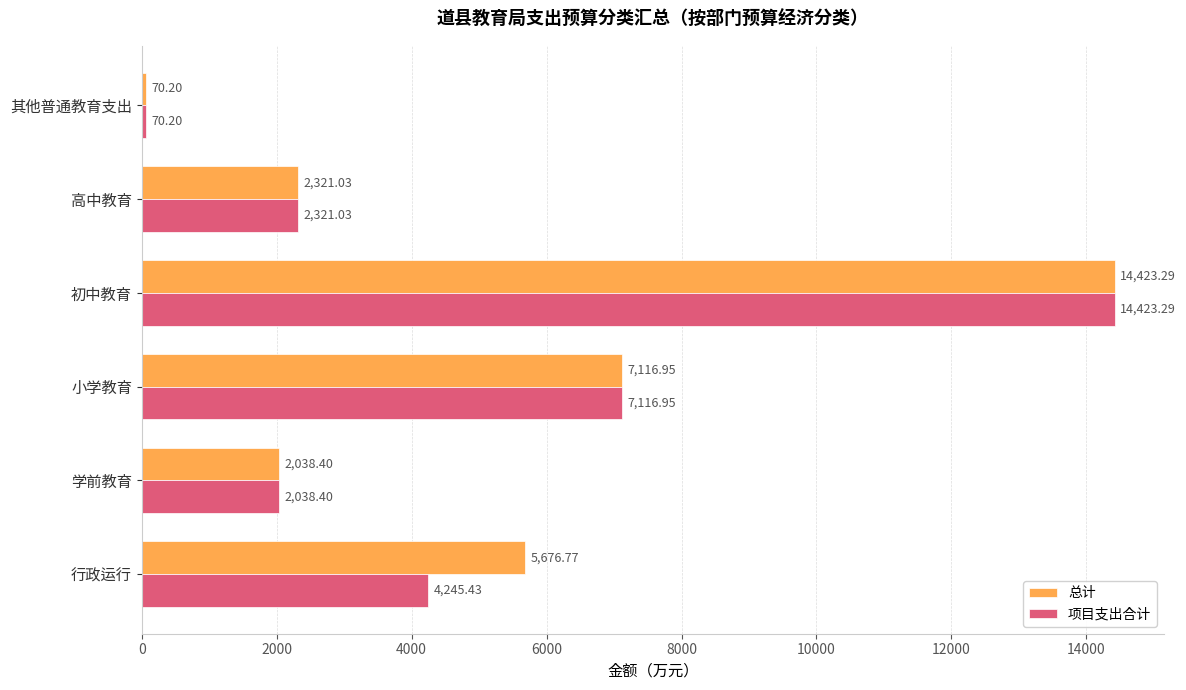

List the series in order of their overall mean, lowest first.

项目支出合计, 总计